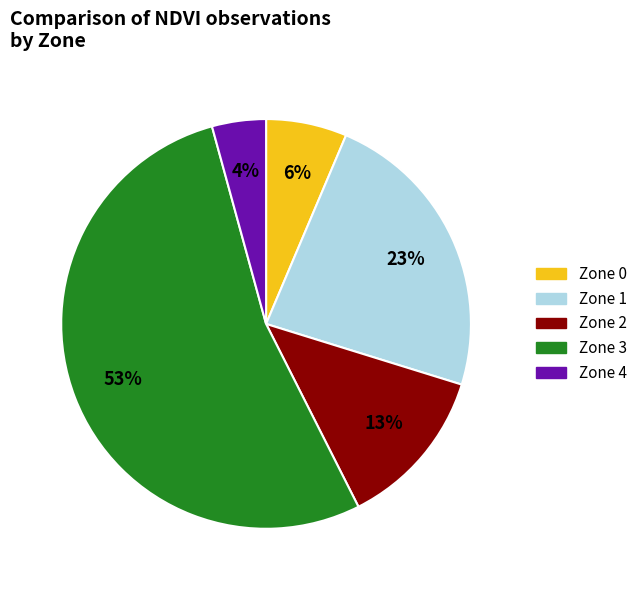

Between Zone 4 and Zone 1, which is larger?

Zone 1